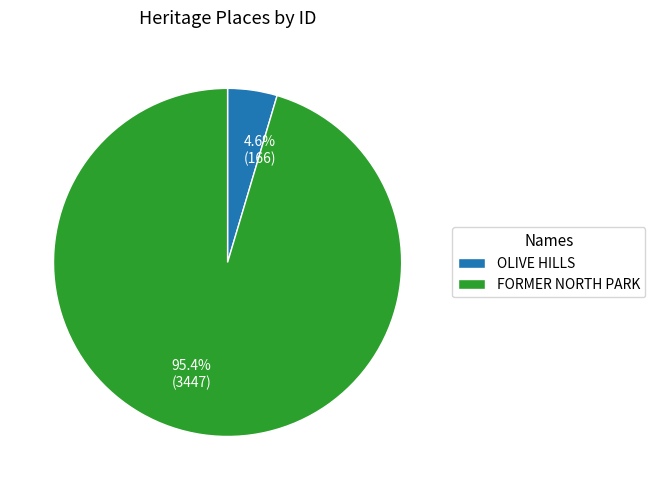

How many slices are in this pie chart?

2